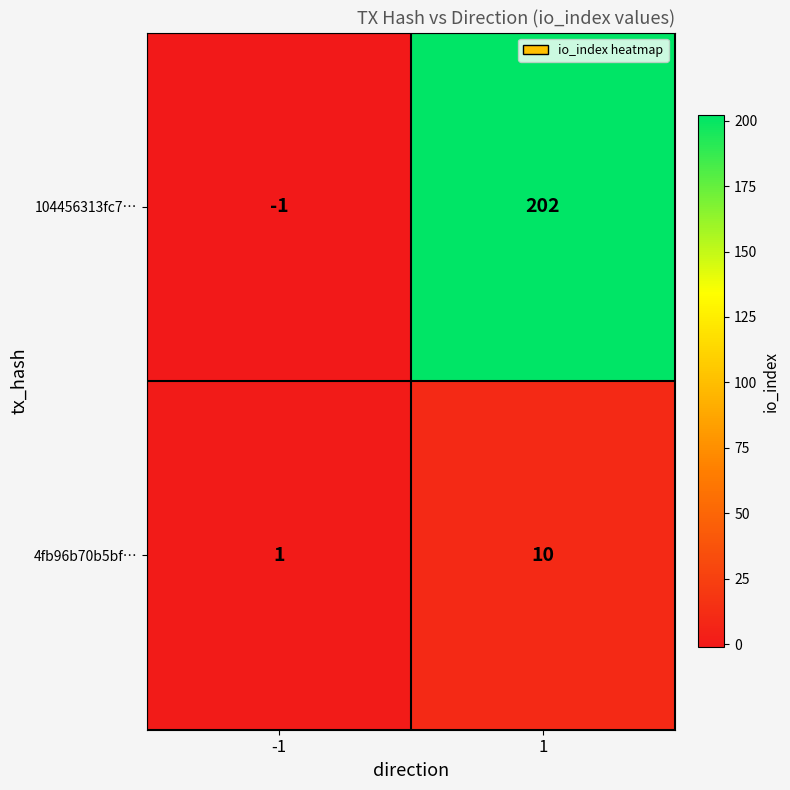

Rank the series by their maximum value, from highest to lowest.

104456313fc7…, 4fb96b70b5bf…